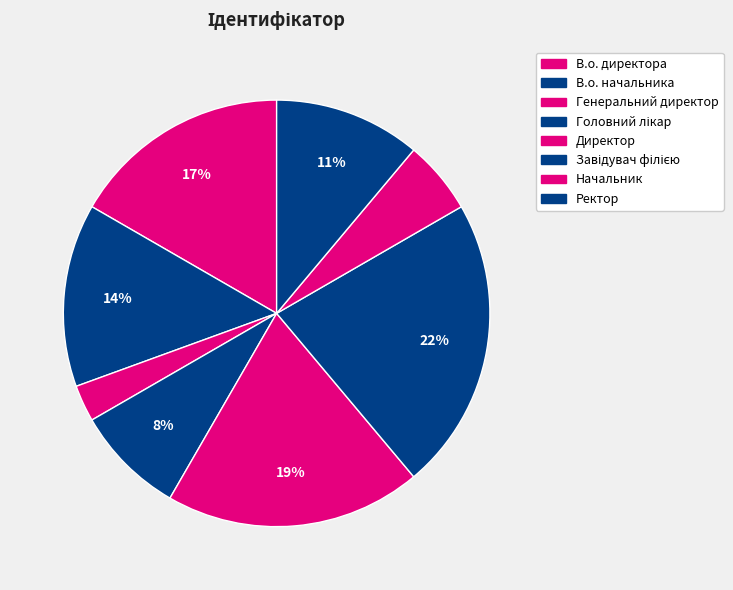

Count the number of slices in the pie.

8